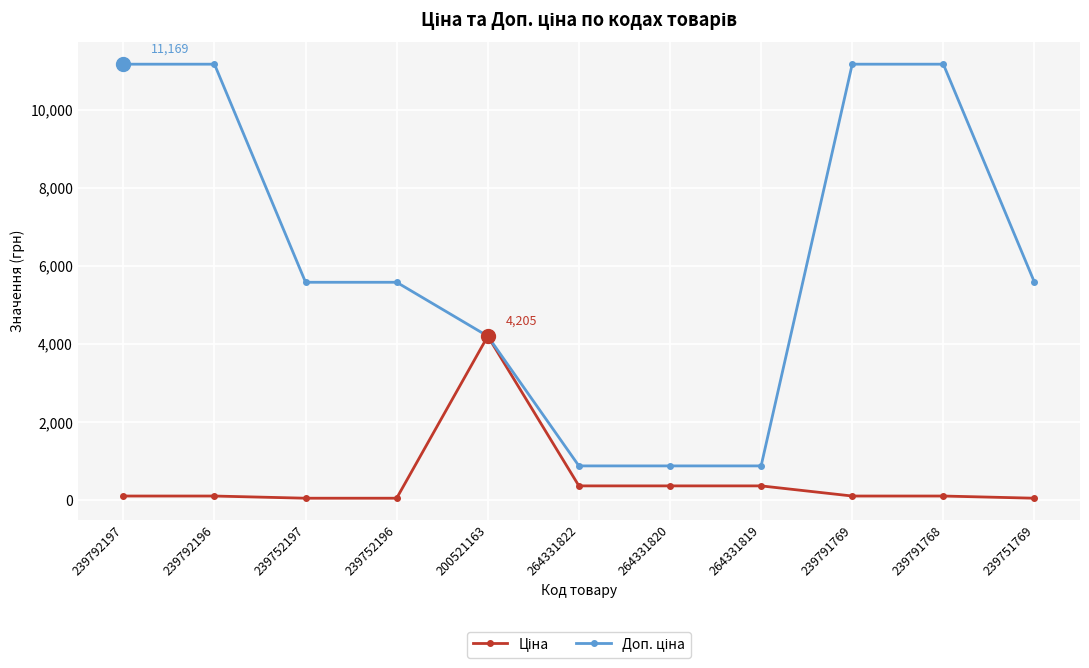

At how many categories does at least one series exceed 5998?

4